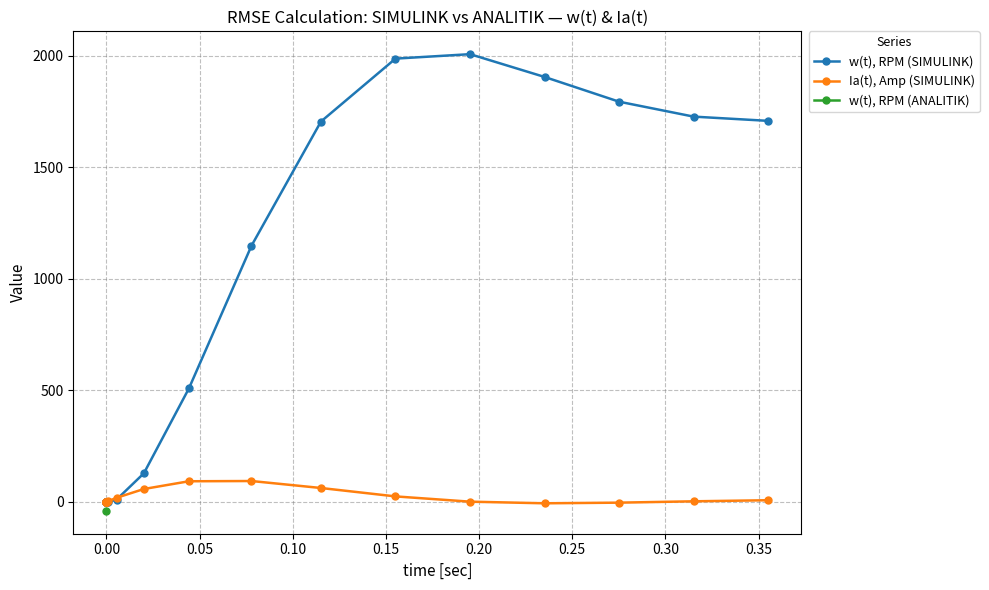

The Ia(t), Amp (SIMULINK) series shows 0.0 at 0.00. True or false?

False